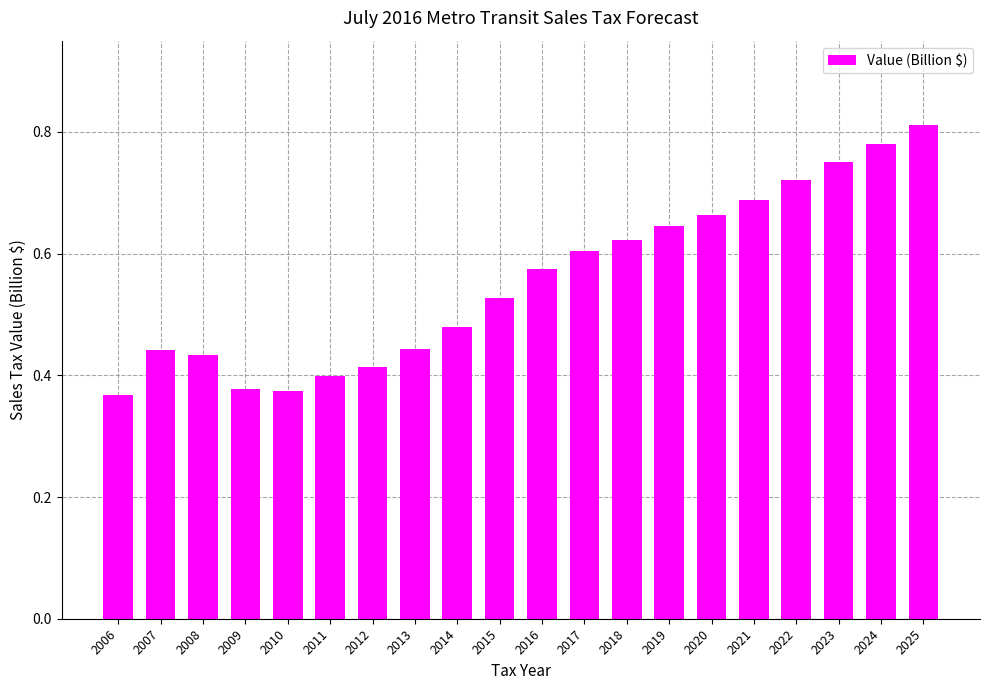

Which category has the highest value across all series?

2025